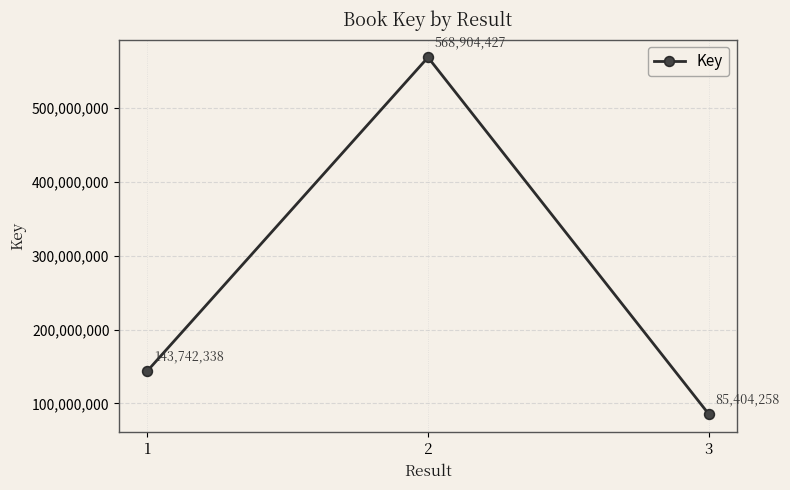

Does the chart have visible grid lines?

Yes